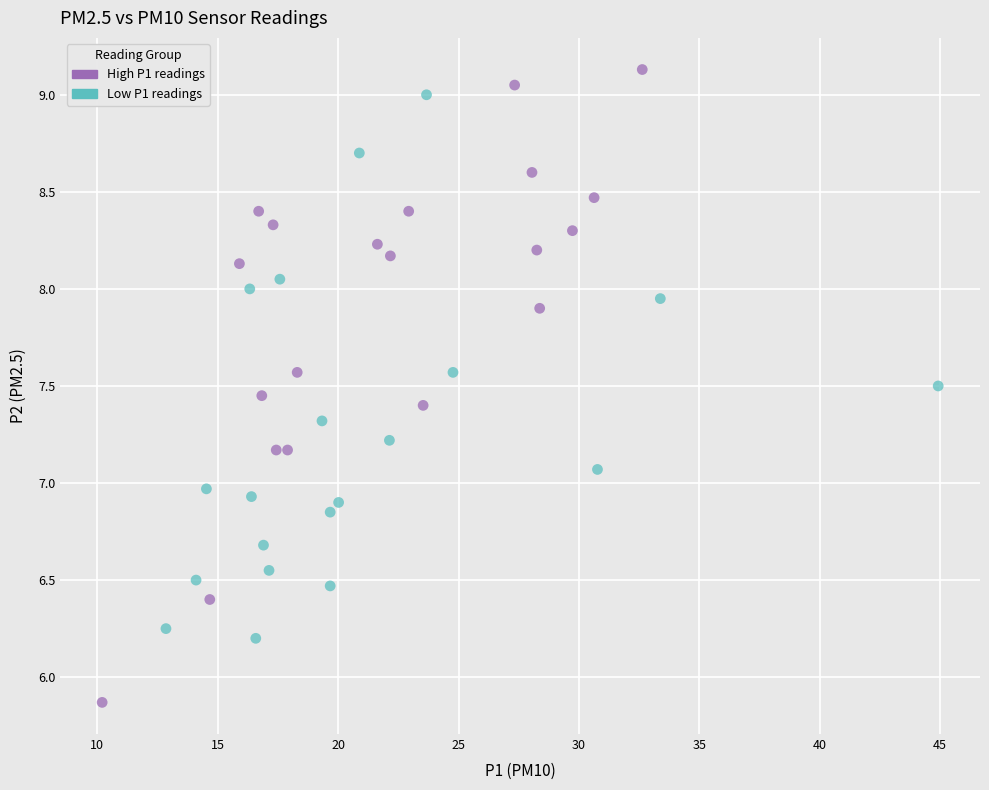

Which series has the widest spread of Y values?

High P1 readings